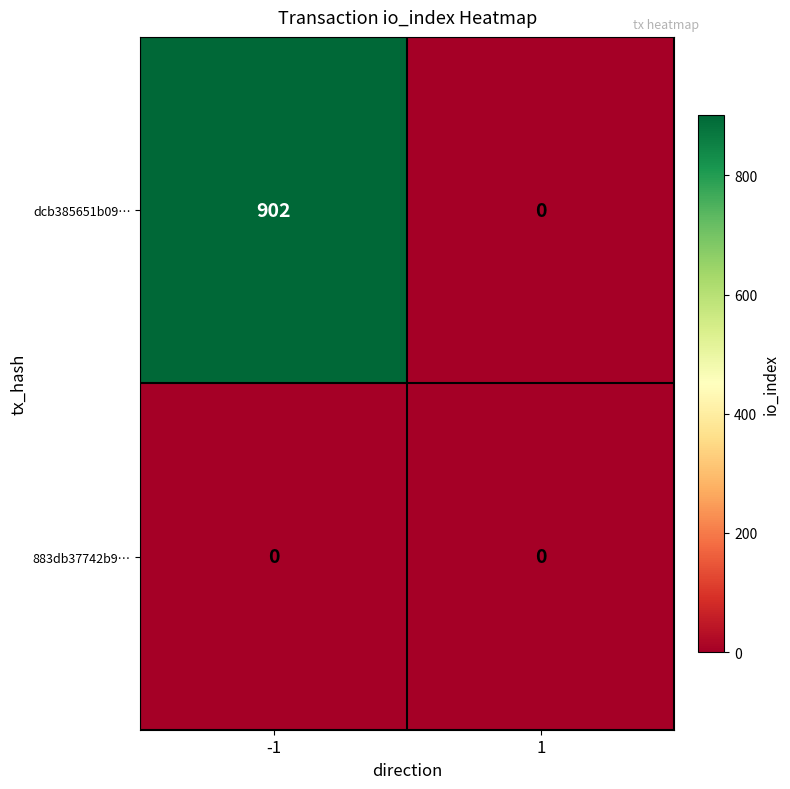

True or false: dcb385651b09… has a value of 629 at 1.

False